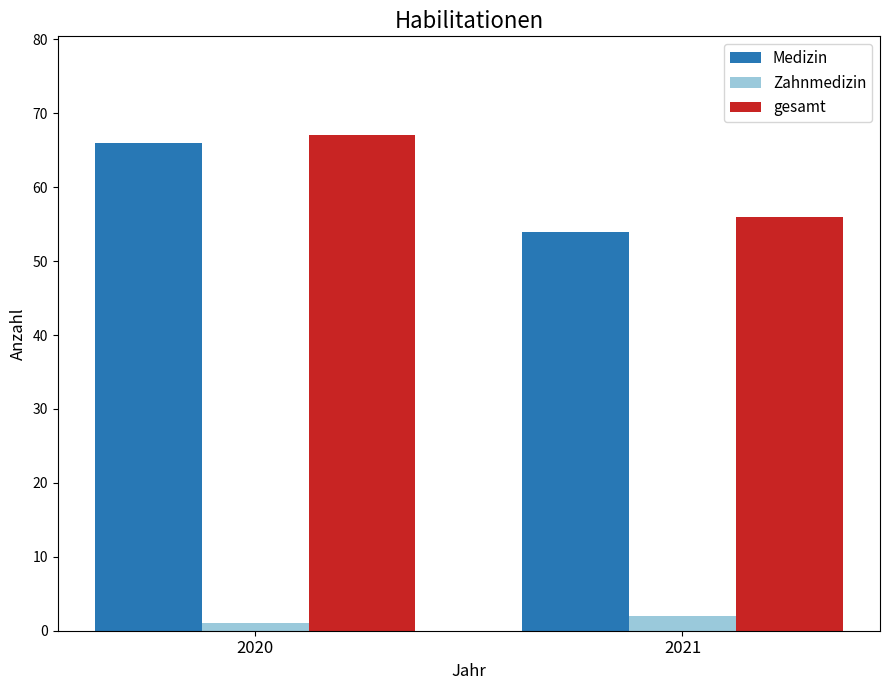

What are all the series names shown in the legend?

Medizin, Zahnmedizin, gesamt